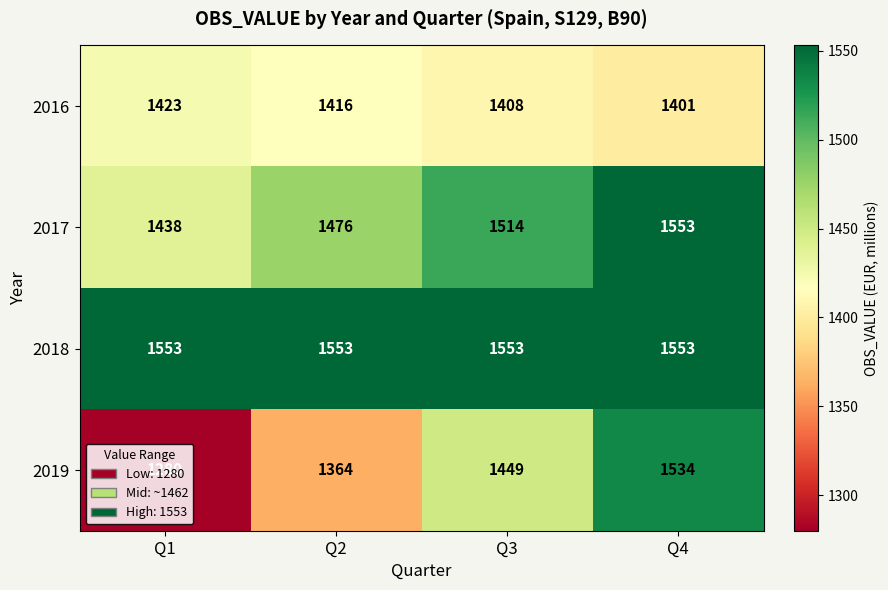

How many categories are shown in the chart?

4